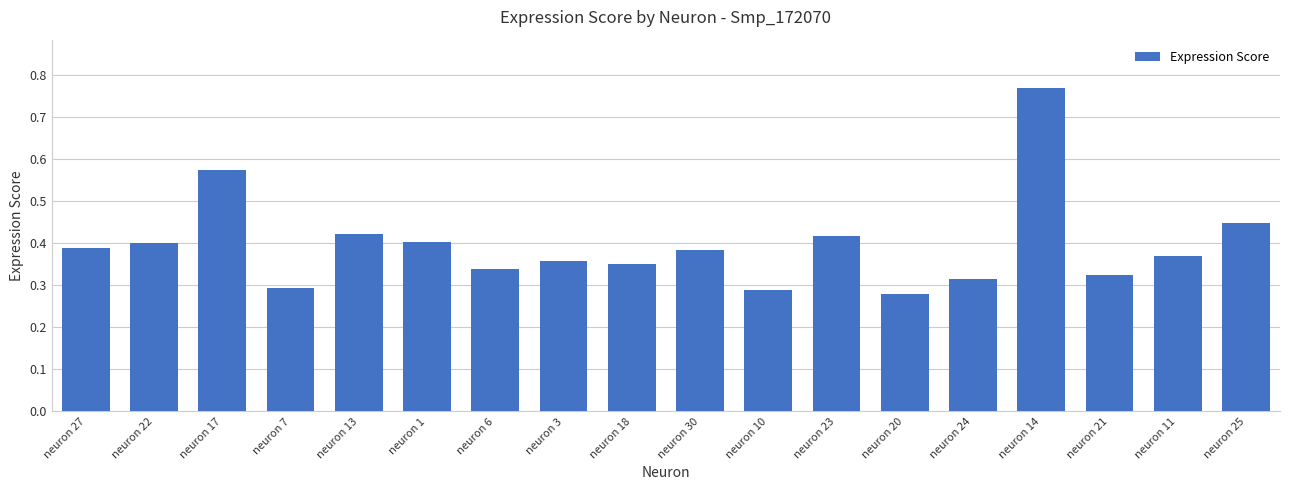

Are the bars horizontal?

No